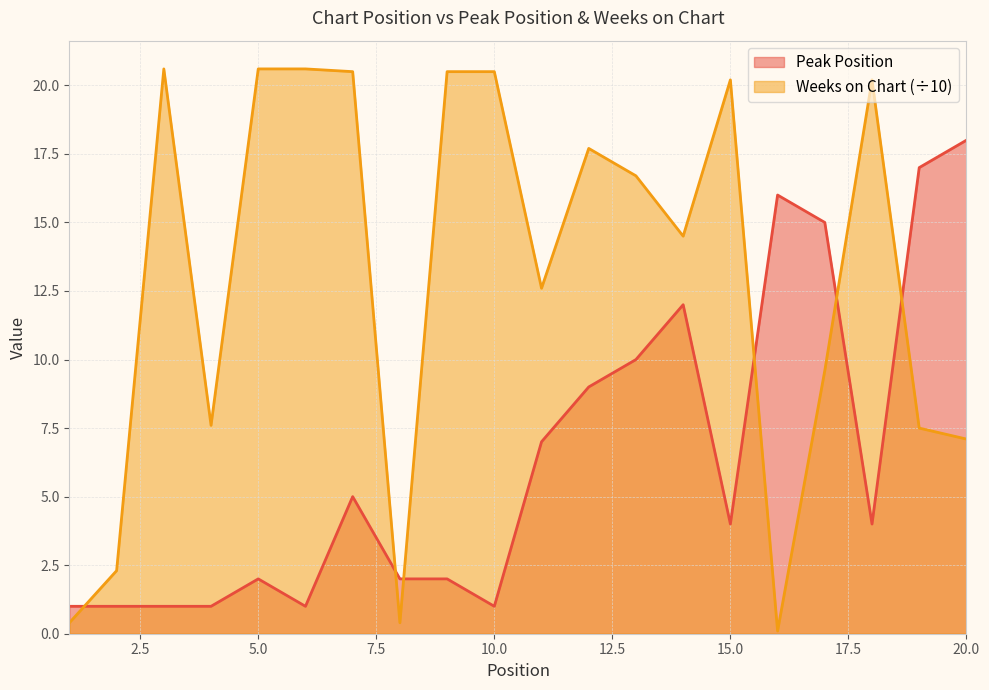

Where is the first local minimum for Peak Position?

6